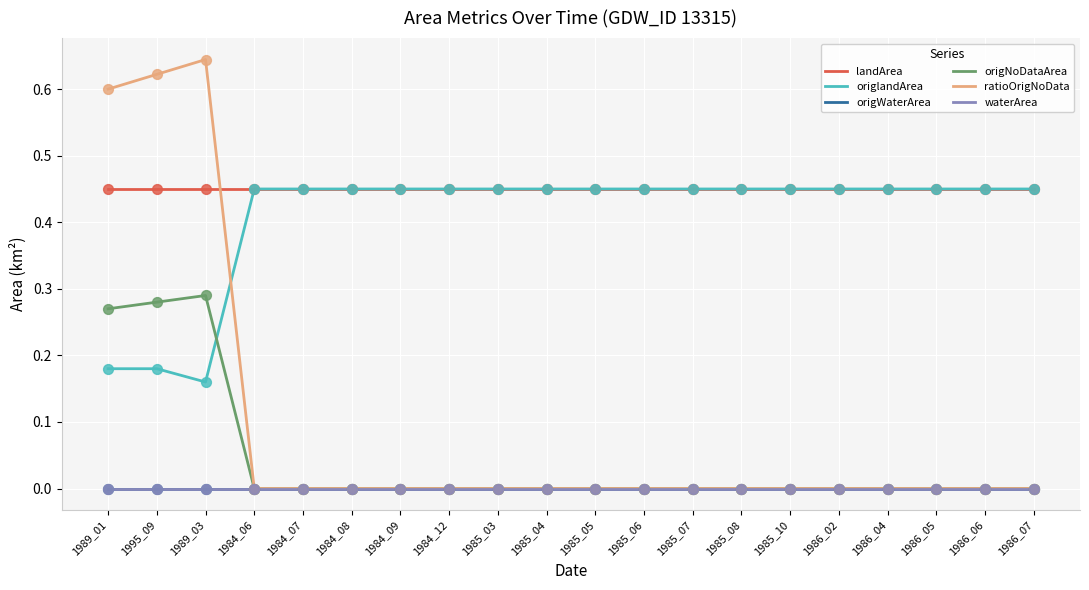

What is the total value across all series at 1986_04?

0.9